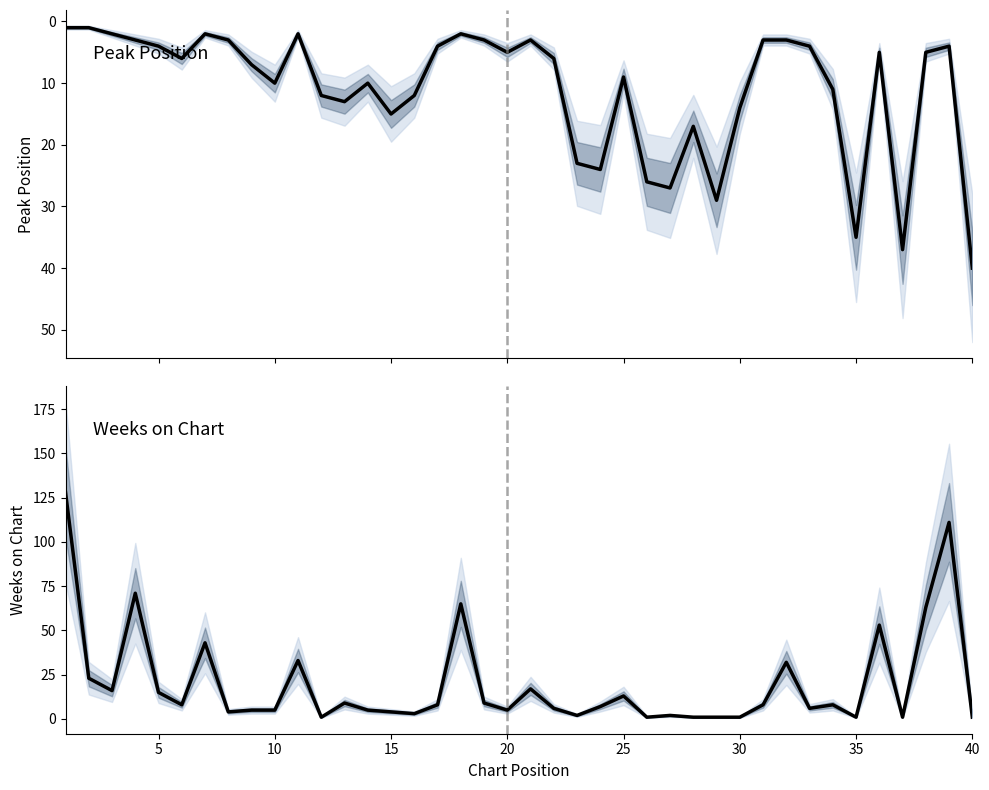

Which has a higher value, 35 or 20?

35